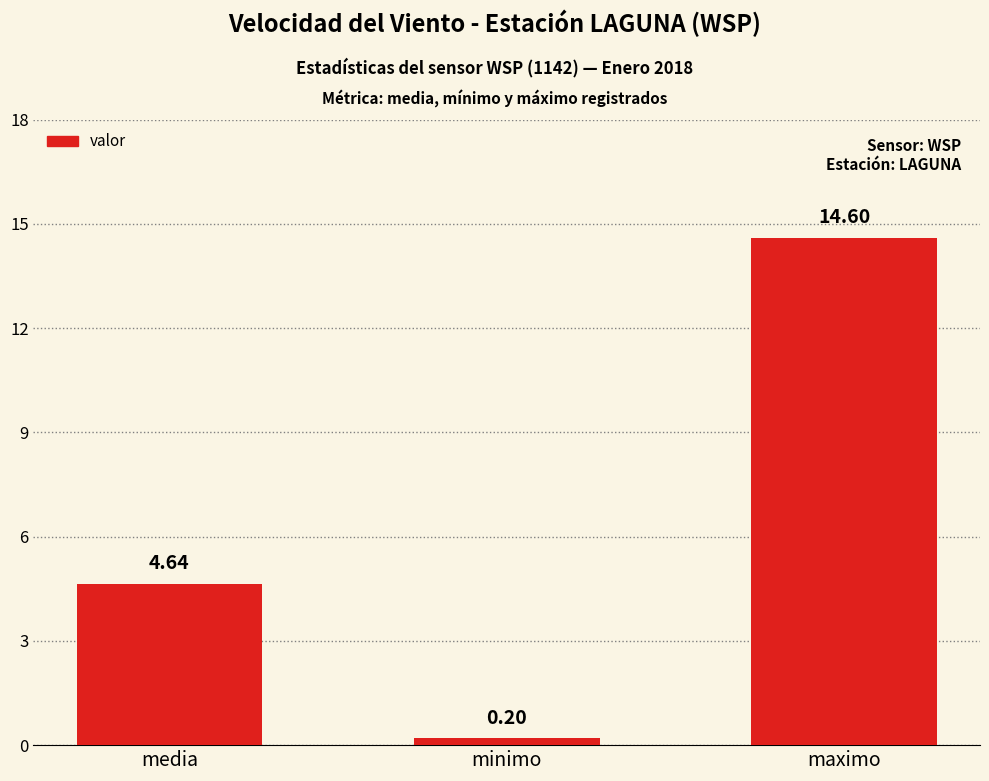

Which label corresponds to the largest value in the chart?

maximo